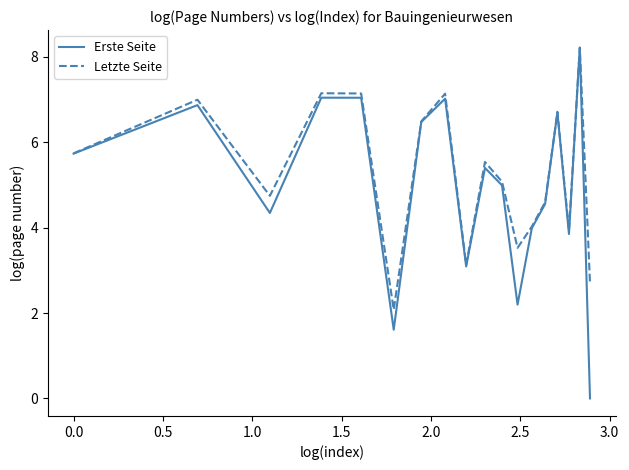

Which series has the widest spread of values?

Erste Seite